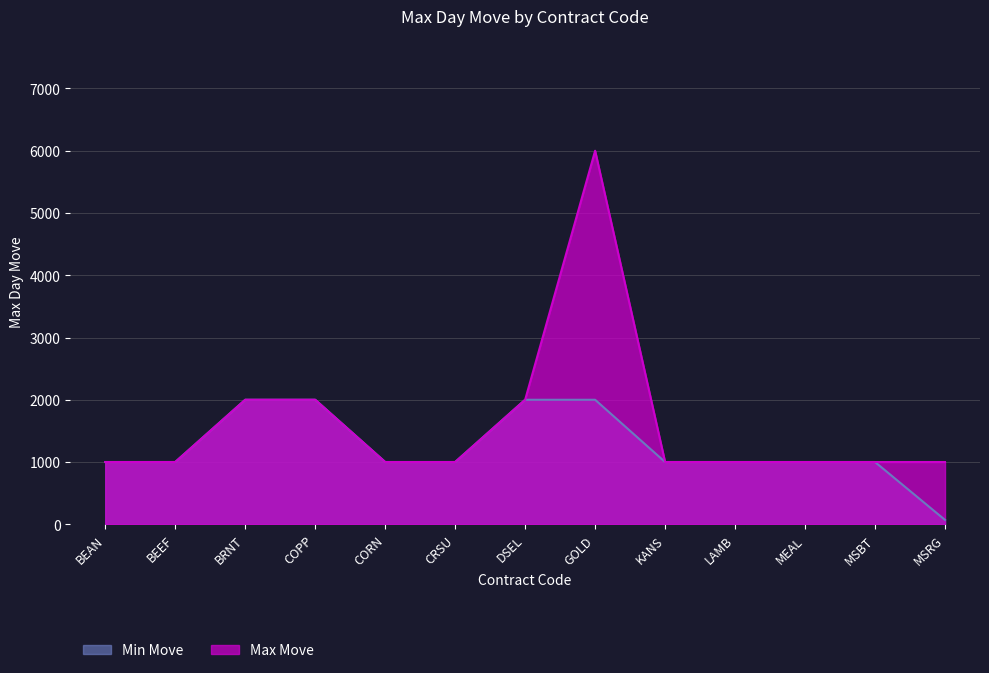

How many lines are shown in the chart?

2